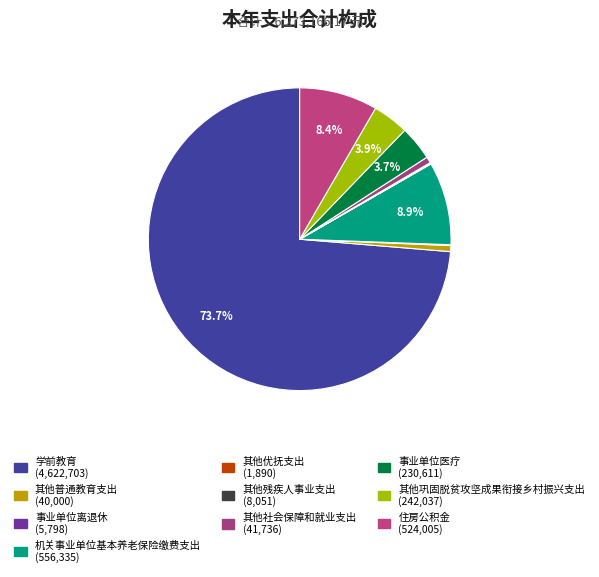

True or false: 其他普通教育支出 accounts for 1% of the total.

True